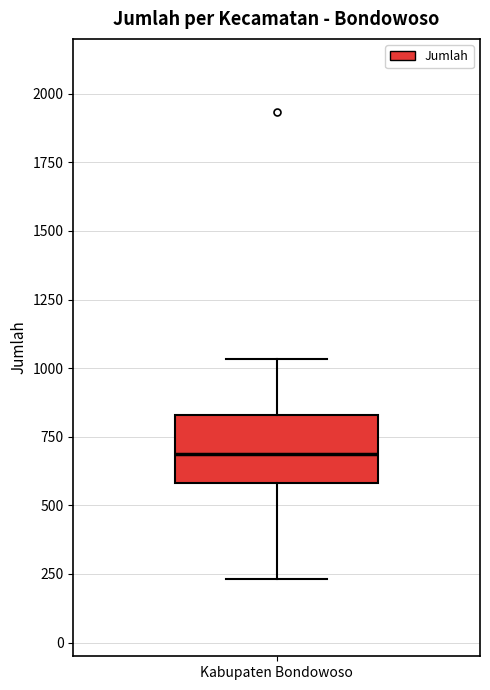

Where does the median line of the box for Kabupaten Bondowoso sit on the y-axis? The values are not printed on the chart, so give them approximately, as read against the axis.

700